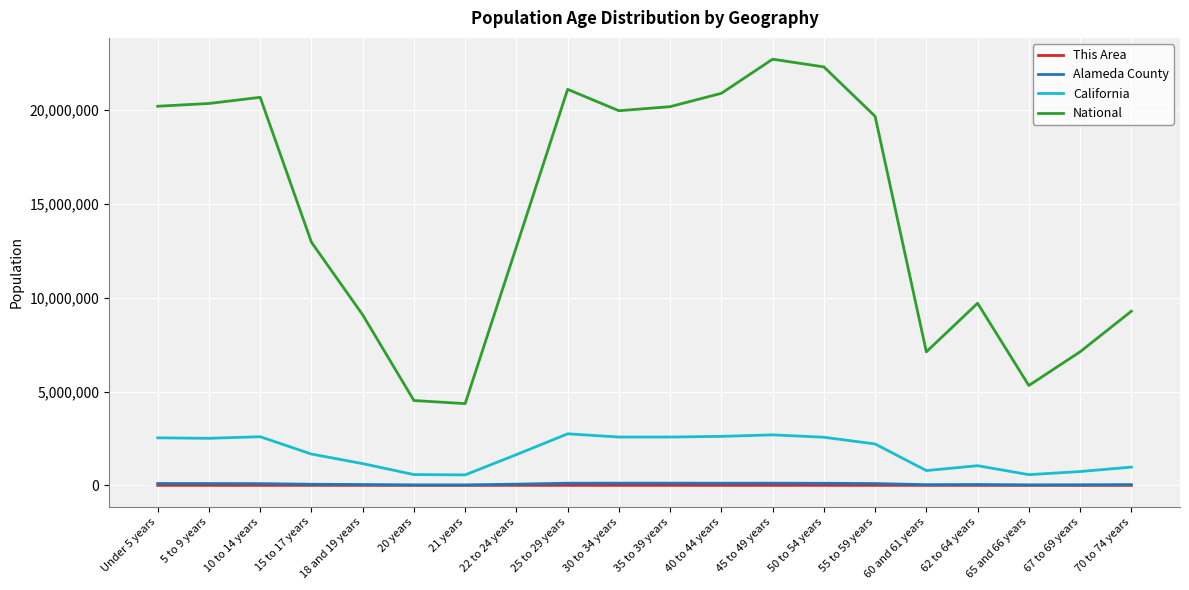

Where does the This Area series first go above 339?

Under 5 years